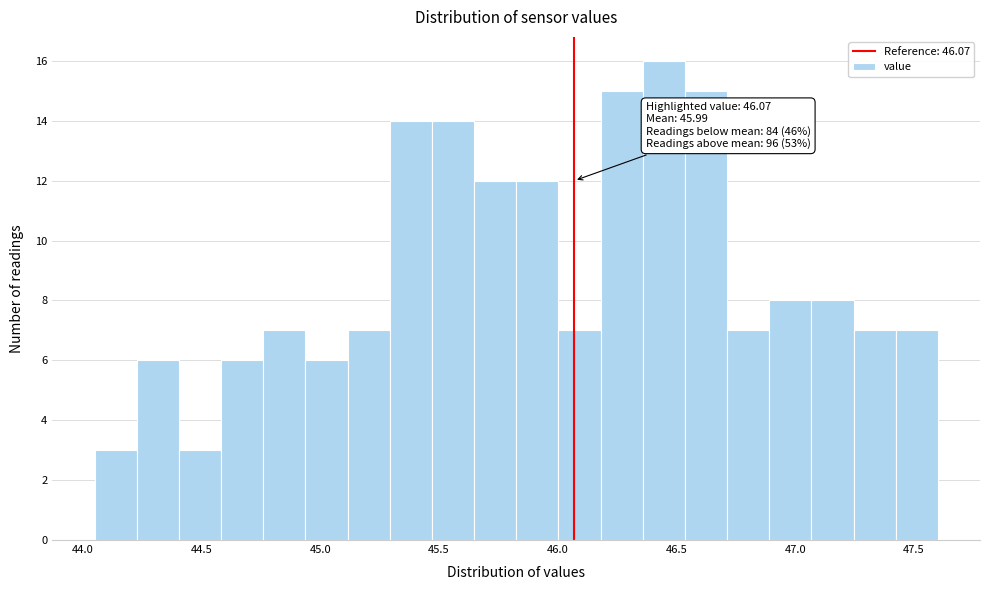

Read against the x-axis, roughly where is the centre of the tallest bar?

46.45